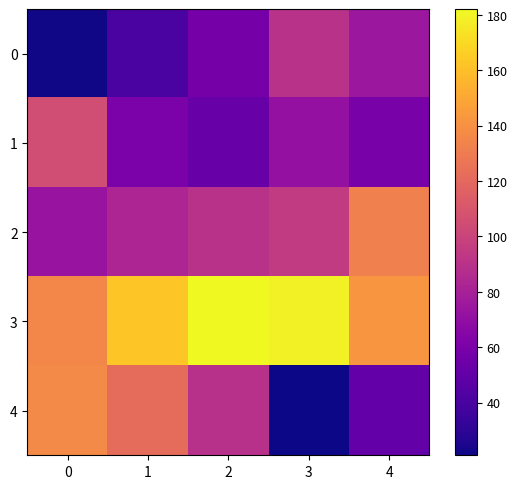

Which series has the widest spread of values?

4